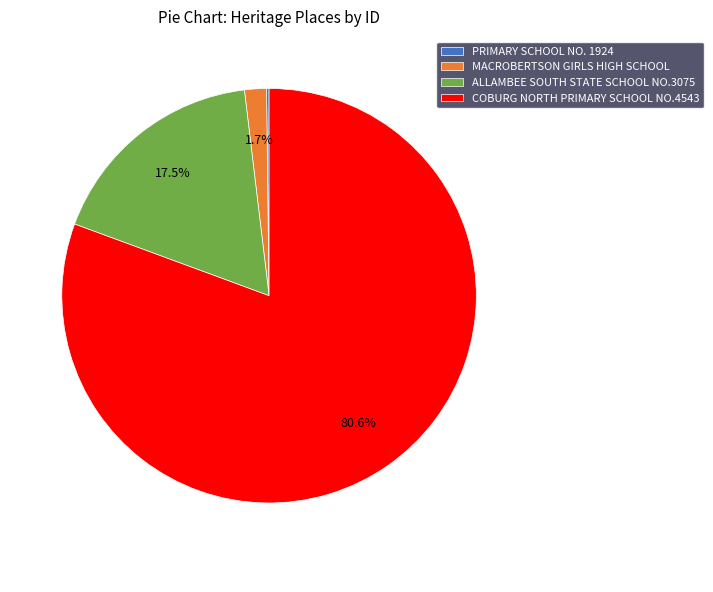

Which has a higher value, ALLAMBEE SOUTH STATE SCHOOL NO.3075 or COBURG NORTH PRIMARY SCHOOL NO.4543?

COBURG NORTH PRIMARY SCHOOL NO.4543